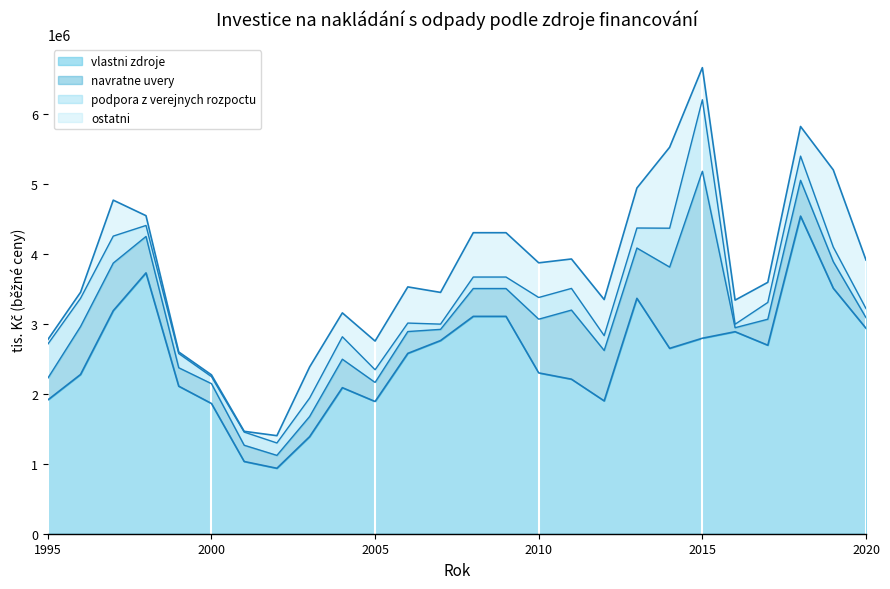

Reading left to right, transcribe all the data shown in this chart.

vlastni zdroje: 1910924	2274674	3186280	3726224	2107510	1860483	1031686	934758	1386761	2086237	1888869	2576303	2759349	3104990	3104990	2297238	2207583	1897455	3362624	2647915	2792802	2885762	2692715	4537127	3507136	2934976
navratne uvery: 310980	684936	680224	520378	263798	283492	232353	184511	288017	406873	272366	311899	159989	397882	397882	767555	987144	720562	718646	1161523	2385266	57439	371607	511445	379653	151838
podpora z verejnych rozpoctu: 486669	403603	385304	157087	202731	100427	188167	177077	263645	320706	181109	121290	74967	164069	164069	310012	309792	212080	286158	555241	1021797	49604	239919	345831	208363	129751
ostatni: 63933	85802	513507	139664	22854	25378	10592	104333	444038	341049	409931	516589	453032	633368	633368	495061	420395	515043	571254	1156380	458318	344141	287281	423495	1102669	693071